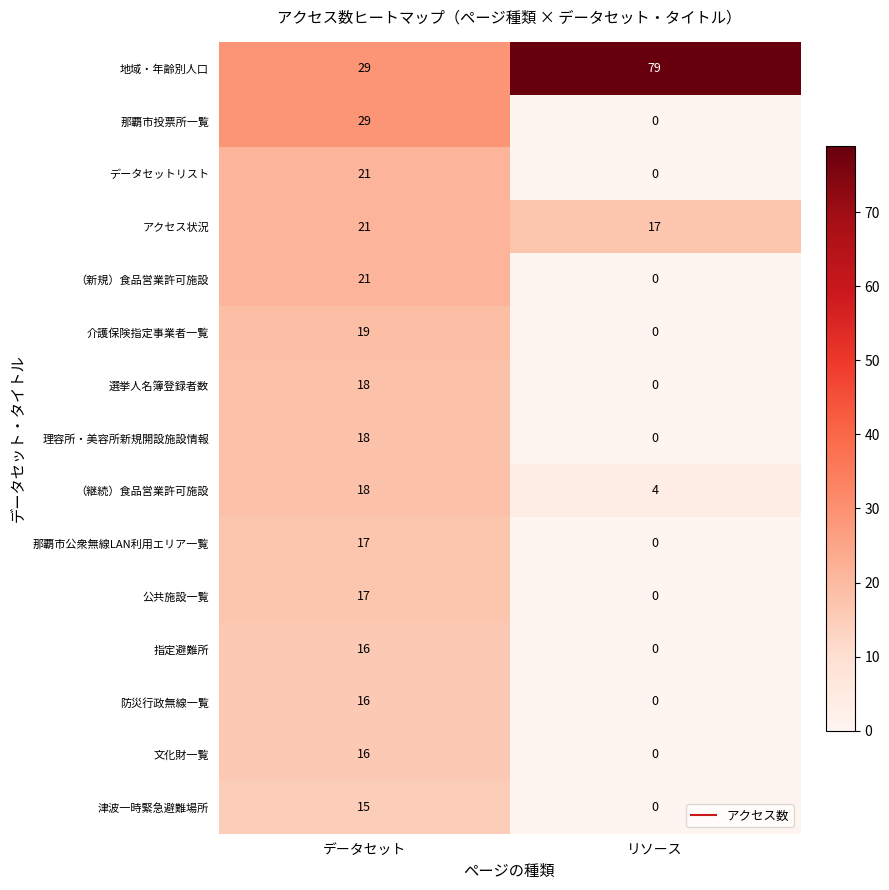

True or false: 選挙人名簿登録者数 has a value of 18 at データセット.

True